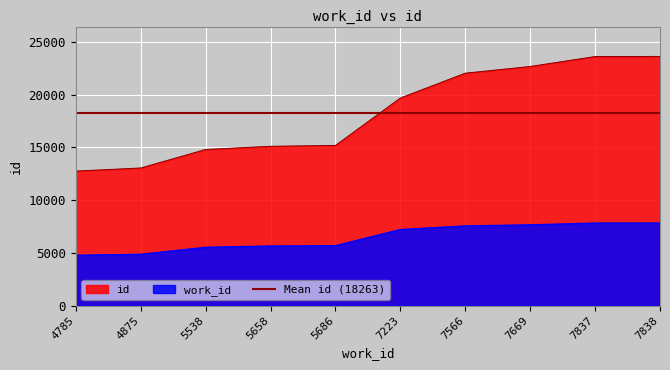

True or false: work_id has more than 0 points higher than both neighbors.

False